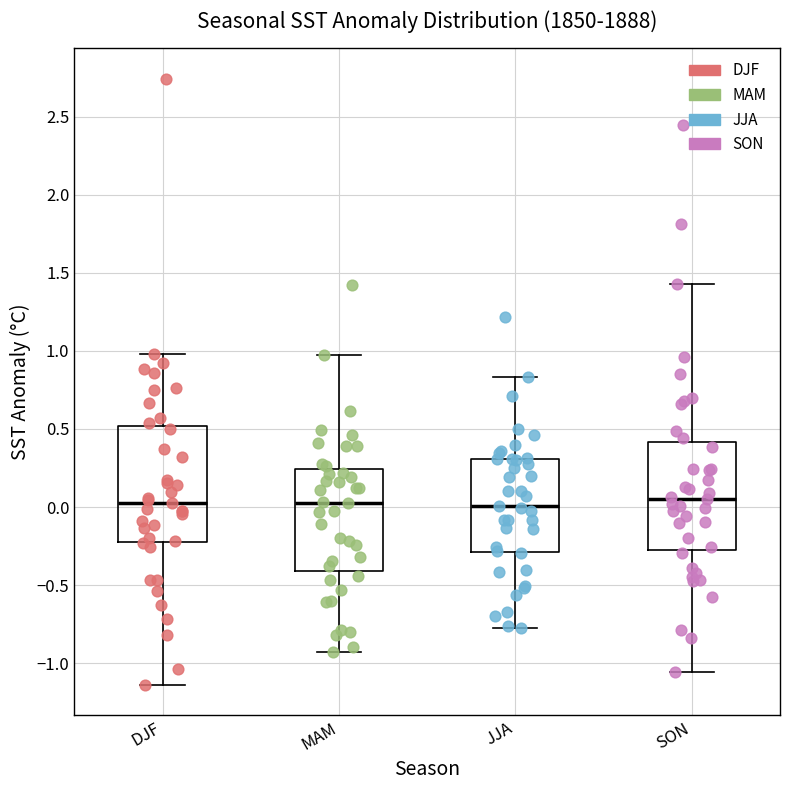

Where does the lower whisker of the box for MAM end on the y-axis? The values are not printed on the chart, so give them approximately, as read against the axis.

-0.90